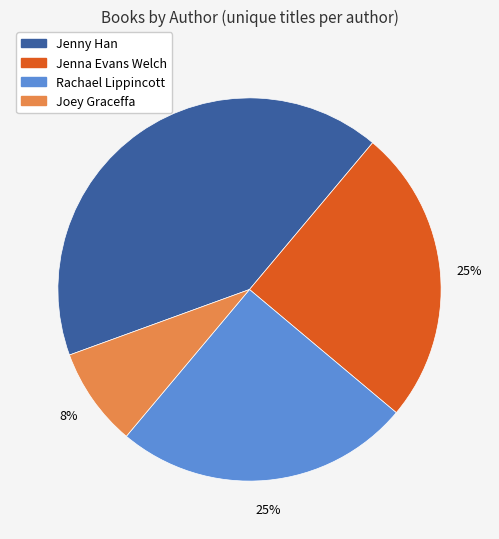

To the nearest percent, what percentage of the pie is Jenny Han?

42%